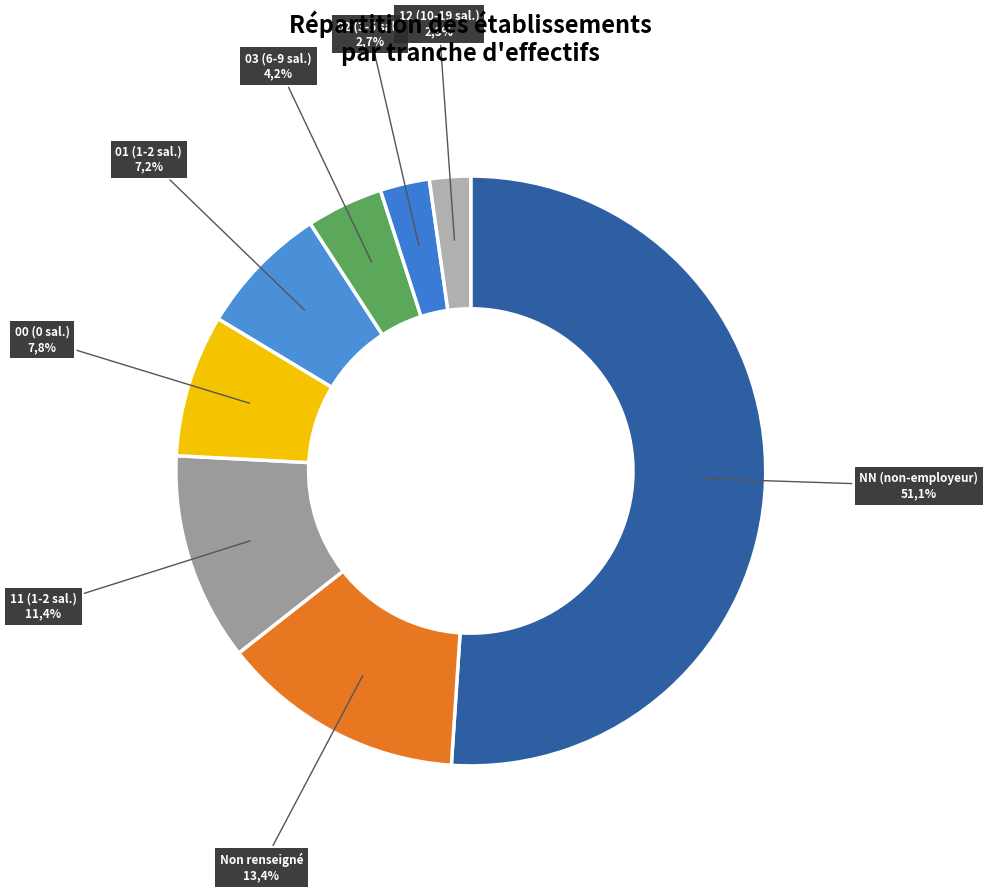

What is the majority slice?

NN